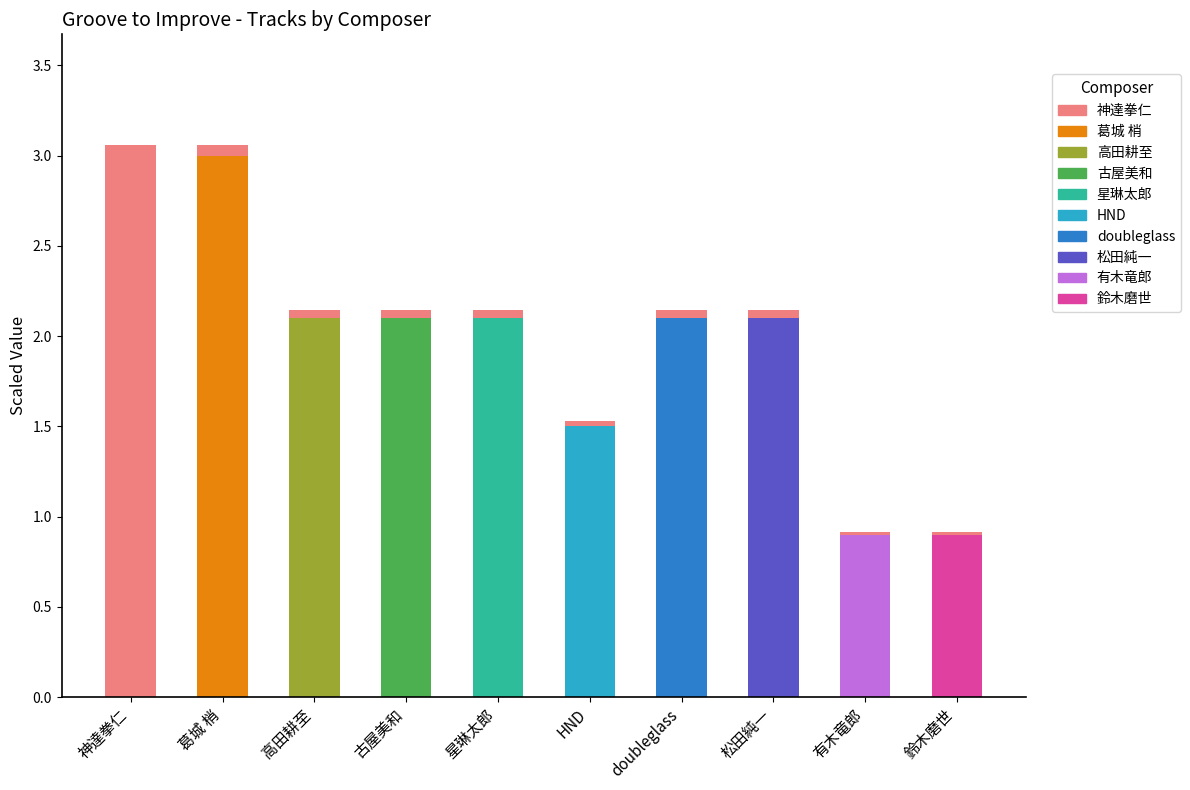

How many data points does each series have?

10